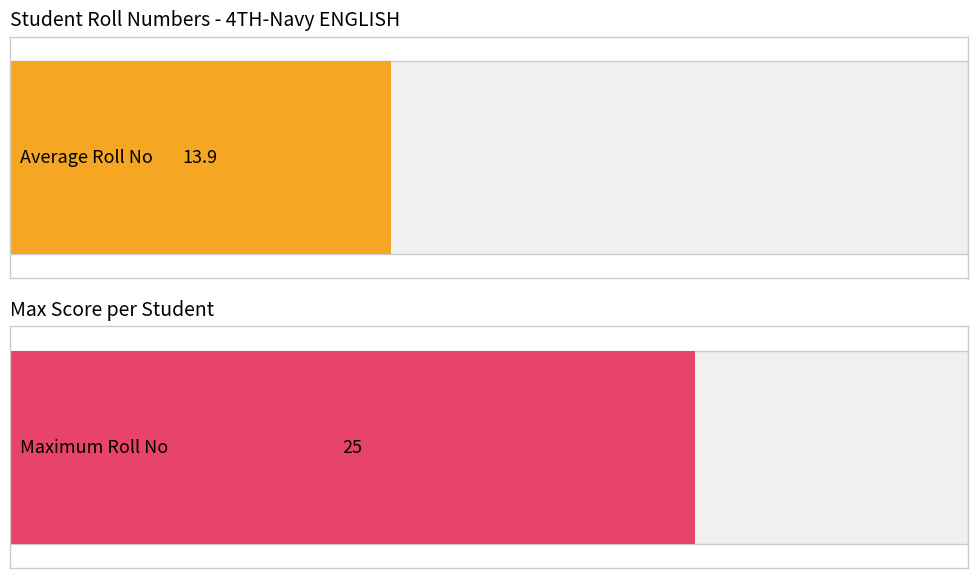

The value of Roll No at SAMRITI SEHGAL is 37. True or false?

False